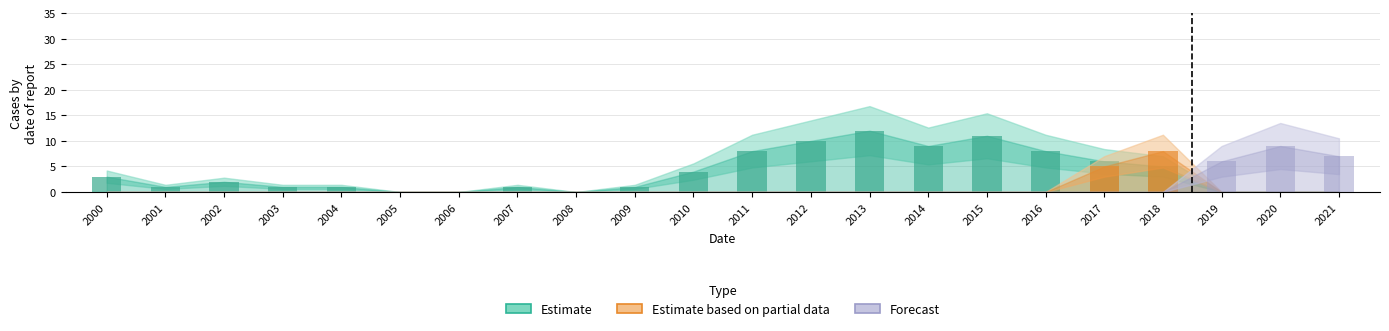

How many bars are there in total?

66